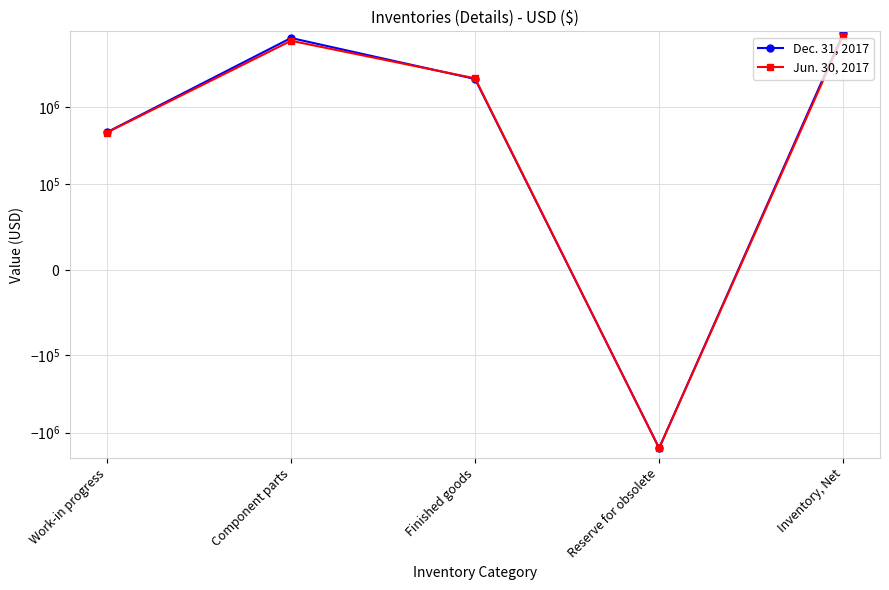

Which label corresponds to the smallest value in the chart?

Reserve for obsolete